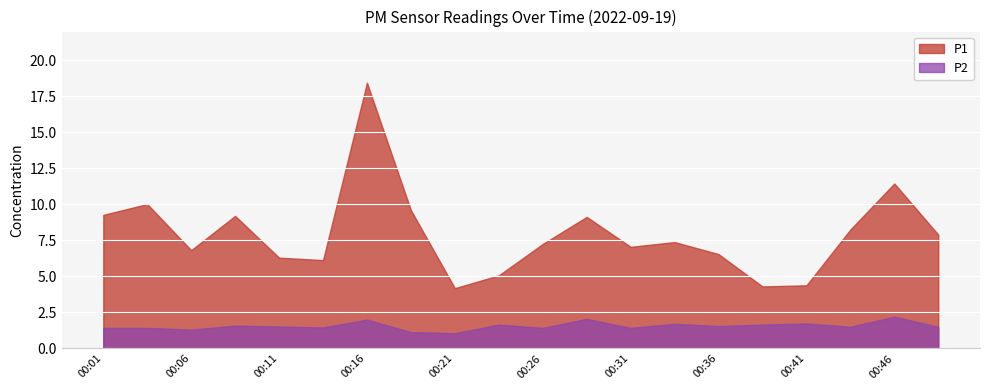

What is the difference between the maximum and minimum values in the P2 series?

1.2